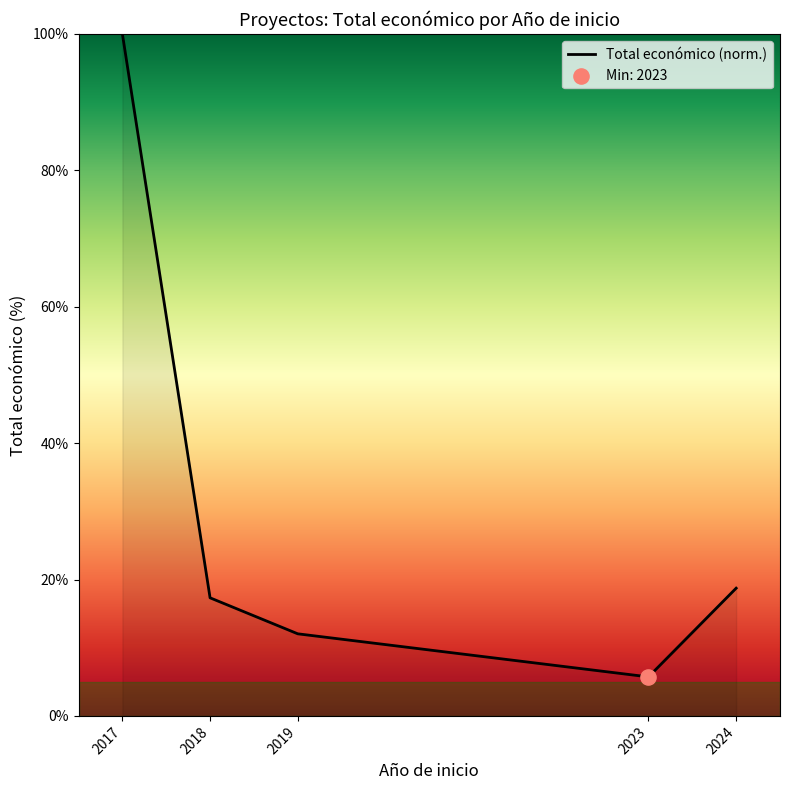

What is the change in value from 2017 to 2019?

-88.0